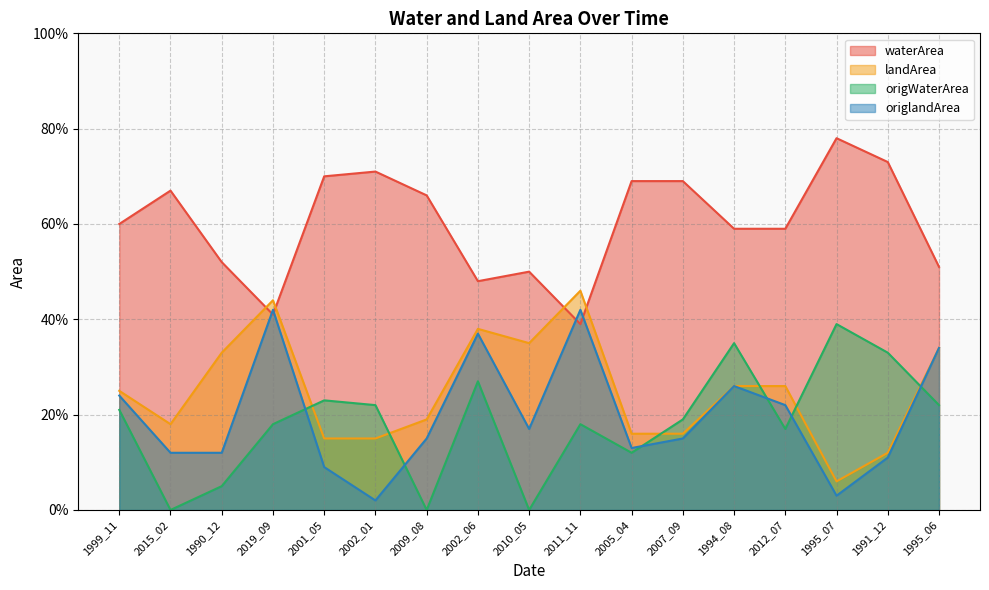

Which series has the largest total across all categories?

waterArea